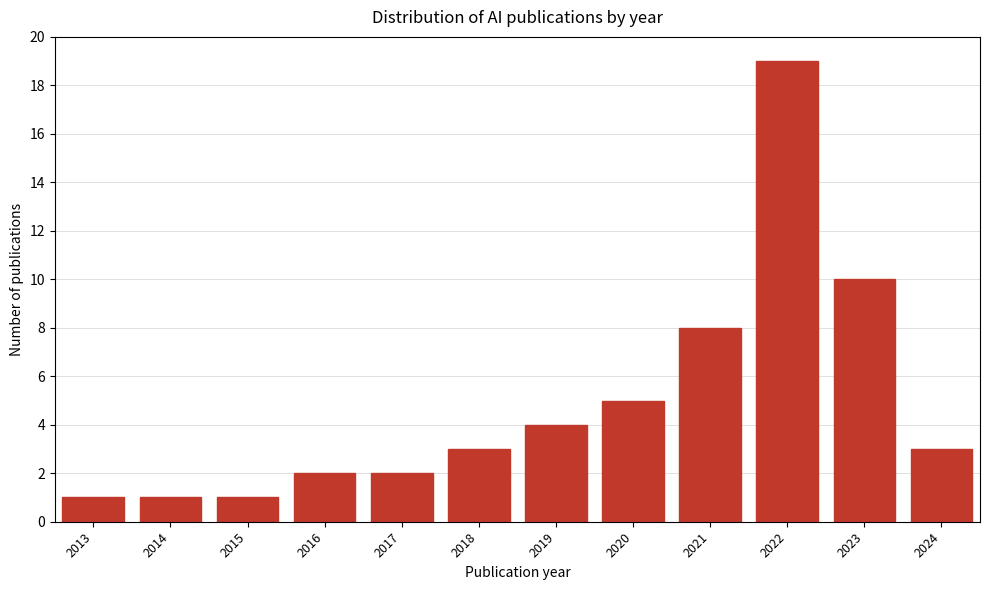

Reading left to right, list all the values displayed in this chart.

1	1	1	2	2	3	4	5	8	19	10	3